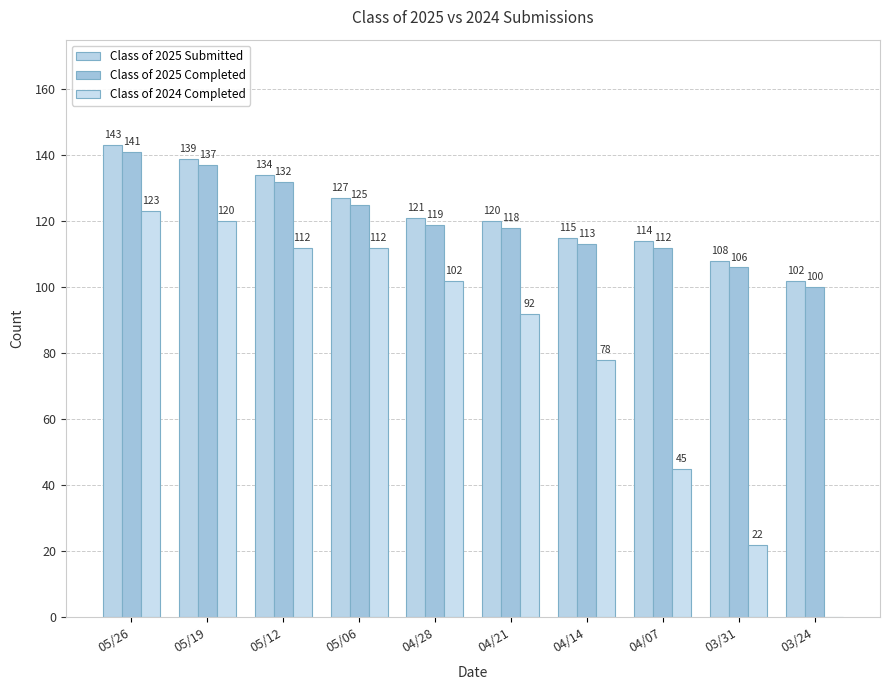

What is the total value across all series at 05/06?

364